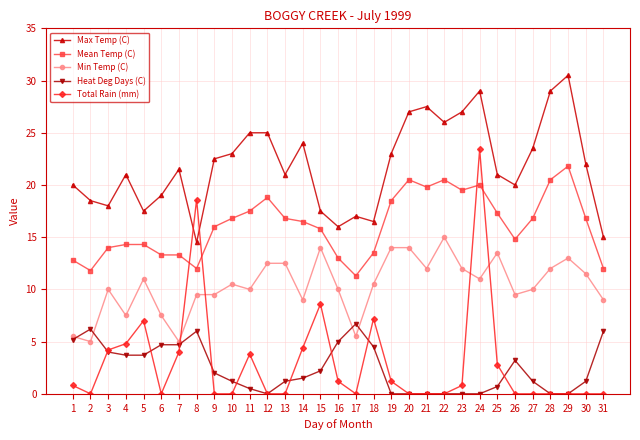

Count the number of data series in this chart.

5